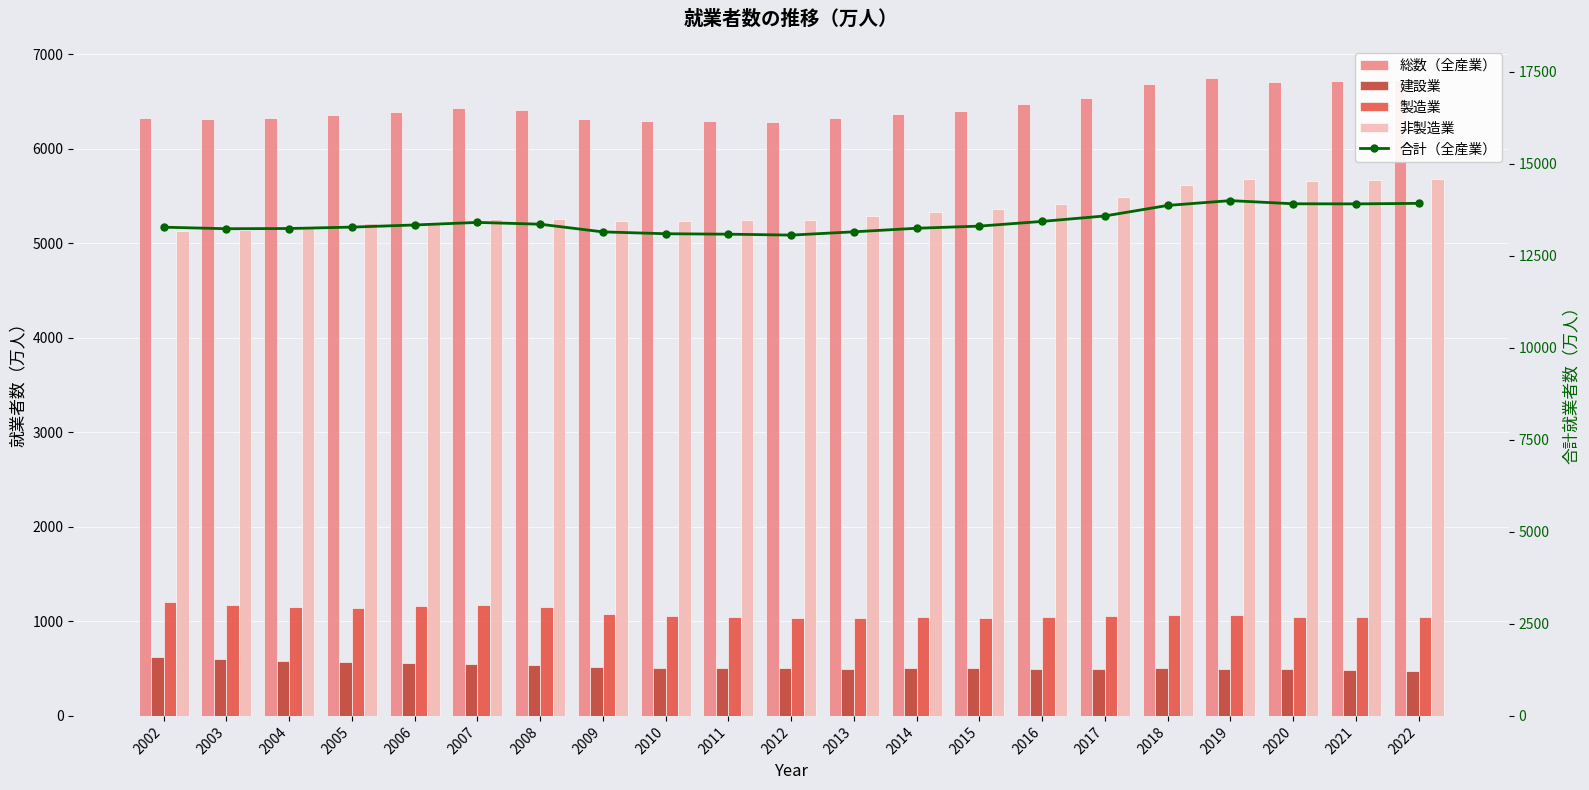

Reading left to right, transcribe all the data shown in this chart.

総数（全産業）: 2002=6330	2003=6316	2004=6329	2005=6356	2006=6389	2007=6427	2008=6409	2009=6314	2010=6298	2011=6293	2012=6280	2013=6326	2014=6371	2015=6402	2016=6470	2017=6542	2018=6682	2019=6750	2020=6710	2021=6713	2022=6723
建設業: 2002=618	2003=604	2004=584	2005=568	2006=560	2007=554	2008=541	2009=522	2010=504	2011=502	2012=503	2013=500	2014=507	2015=503	2016=495	2017=499	2018=505	2019=500	2020=494	2021=485	2022=479
製造業: 2002=1202	2003=1178	2004=1150	2005=1142	2006=1163	2007=1170	2008=1151	2009=1082	2010=1060	2011=1049	2012=1033	2013=1041	2014=1043	2015=1039	2016=1049	2017=1054	2018=1064	2019=1068	2020=1051	2021=1045	2022=1044
非製造業: 2002=5128	2003=5138	2004=5179	2005=5214	2006=5226	2007=5257	2008=5258	2009=5232	2010=5238	2011=5244	2012=5247	2013=5285	2014=5328	2015=5363	2016=5421	2017=5488	2018=5618	2019=5682	2020=5659	2021=5668	2022=5679
合計（全産業）: 2002=13278	2003=13236	2004=13242	2005=13280	2006=13338	2007=13408	2008=13359	2009=13150	2010=13100	2011=13088	2012=13063	2013=13152	2014=13249	2015=13307	2016=13435	2017=13583	2018=13869	2019=14000	2020=13914	2021=13911	2022=13925